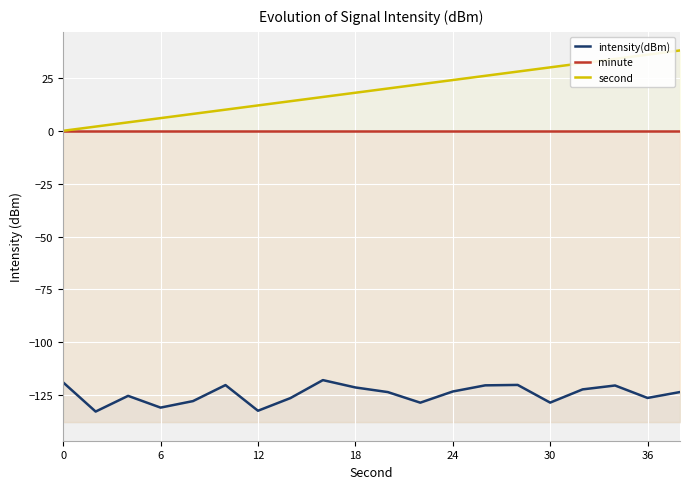

What is the label of the 3rd point from the left?

12